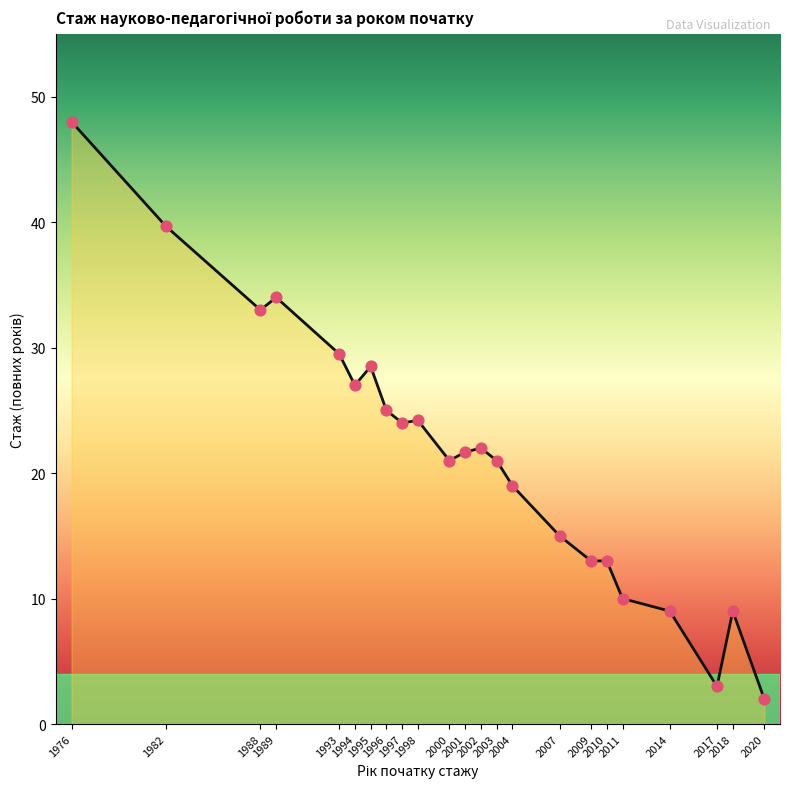

Which has a higher value, 2014 or 1993?

1993